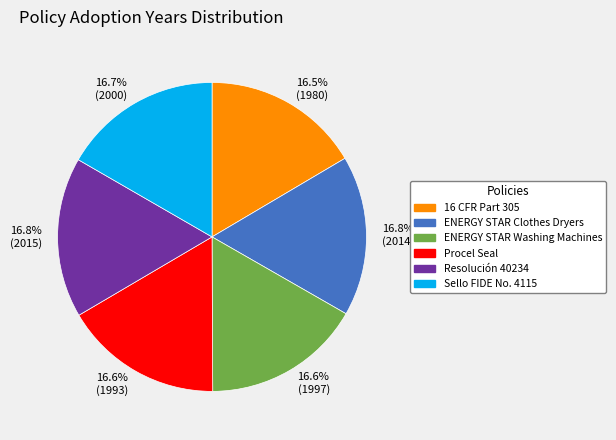

Is there any slice that represents more than half of the pie?

No